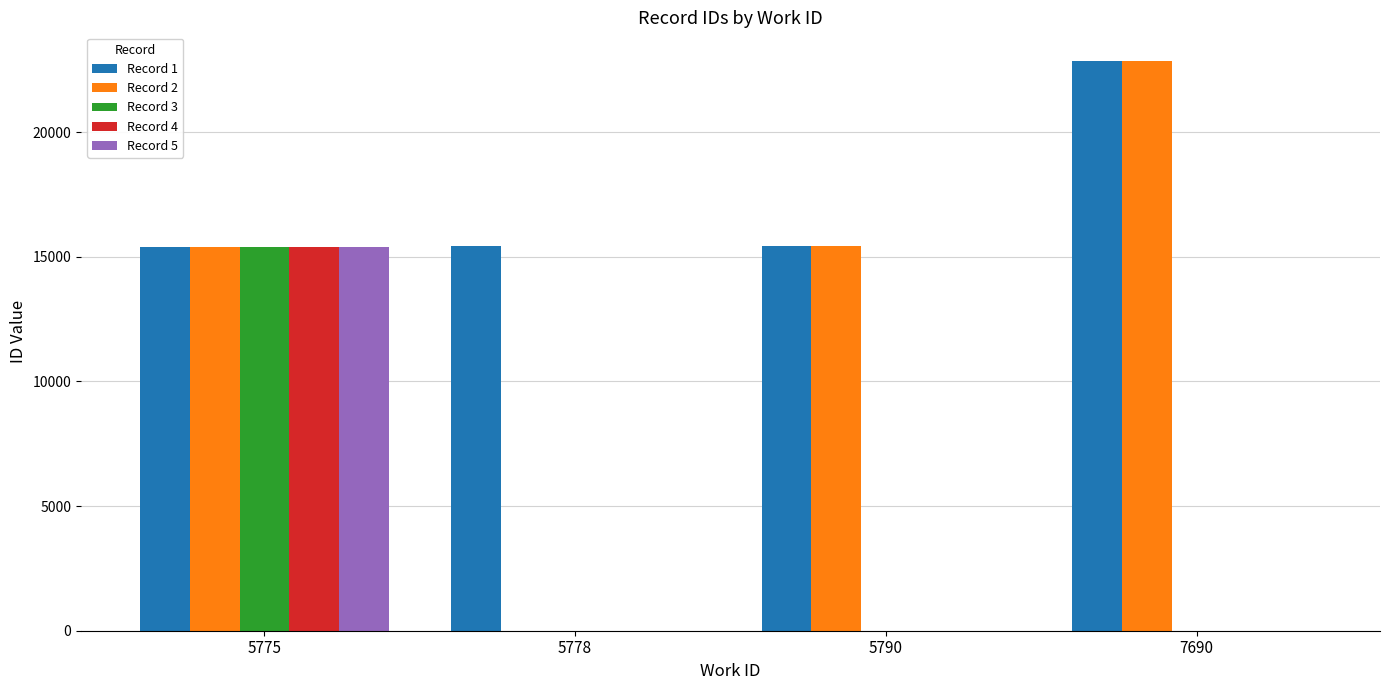

Count the Record 5 values in the range 0 to 15413.

4